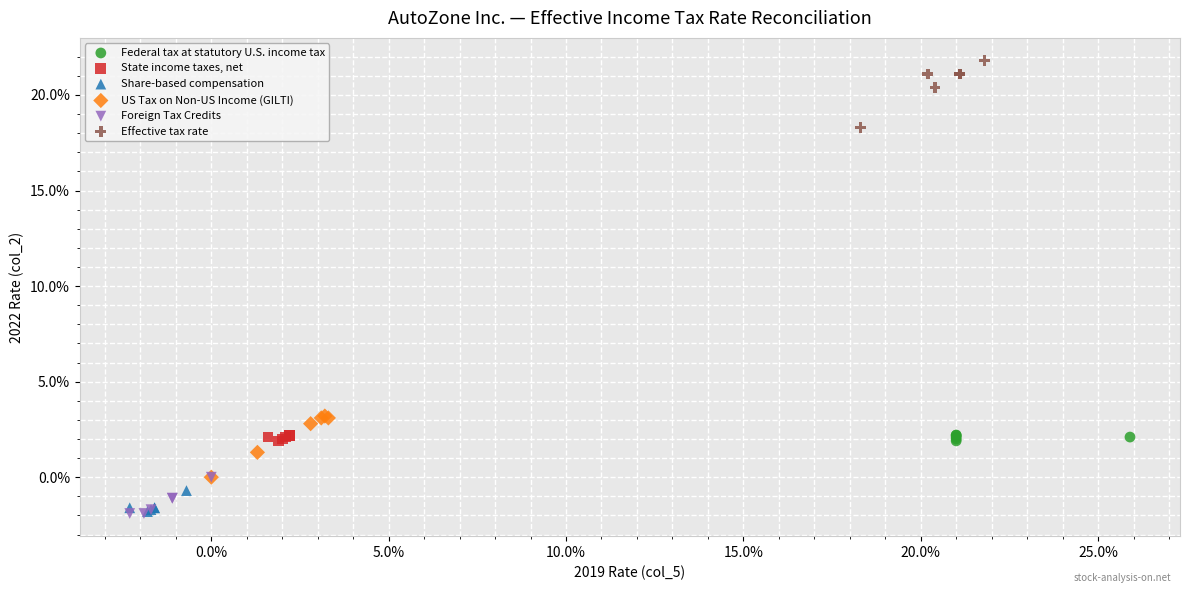

Which series reaches the maximum Y coordinate?

Effective tax rate